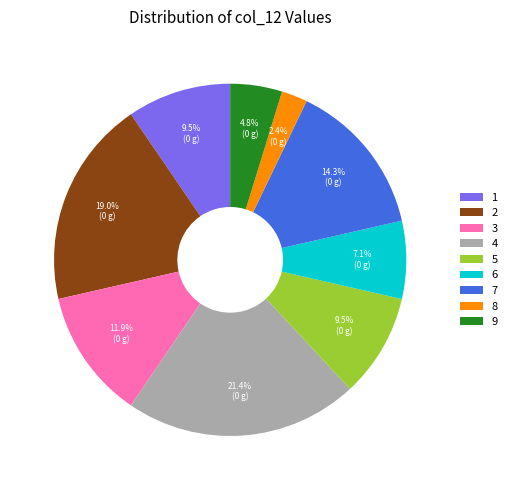

What is the ratio of the value at 4 to the value at 9?

4.5